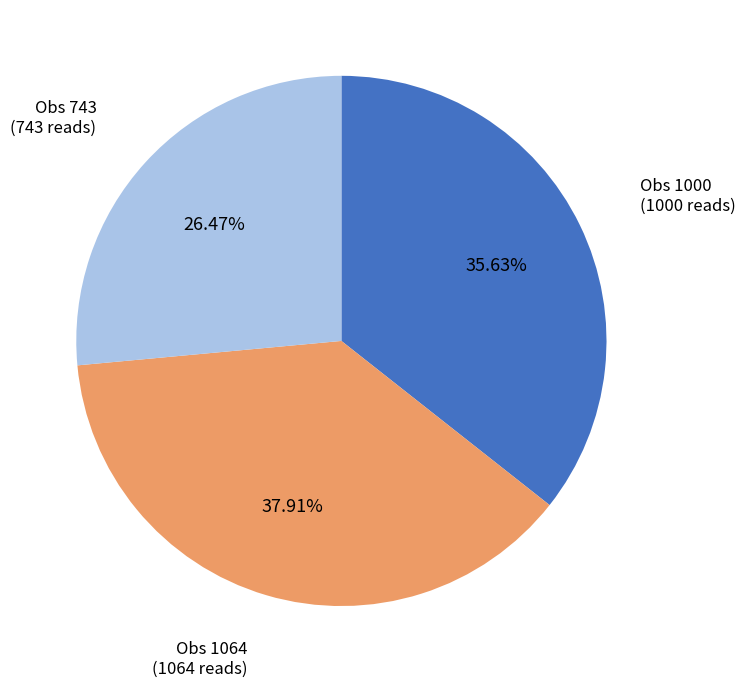

Does any single category account for the majority?

No